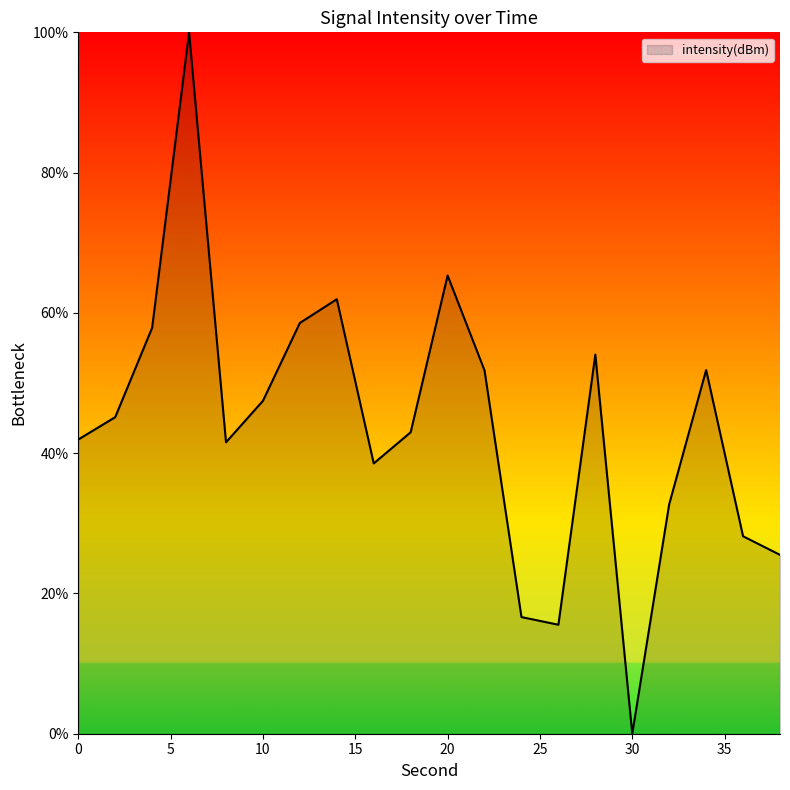

What is the maximum value shown in the chart?

100.0